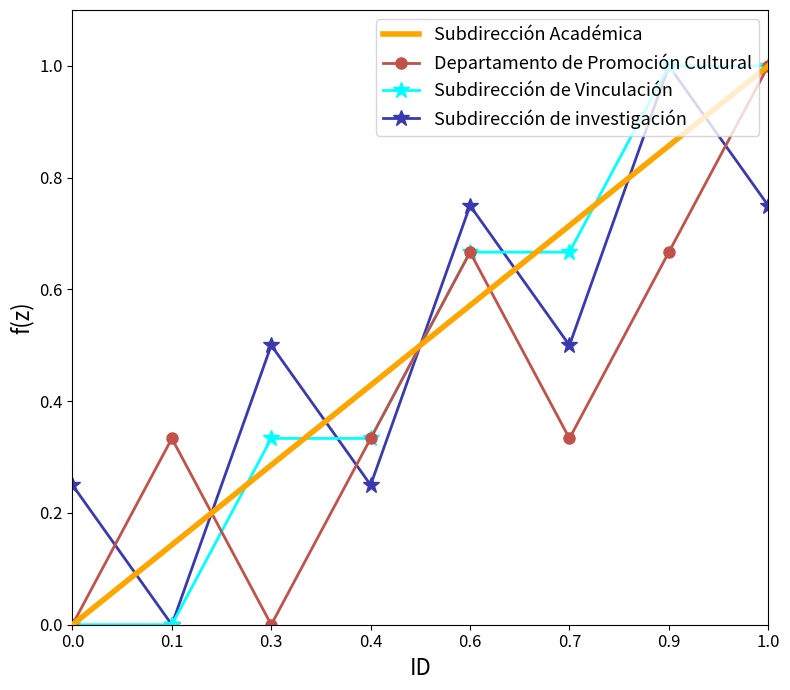

What is the maximum value shown in the chart?

1.0